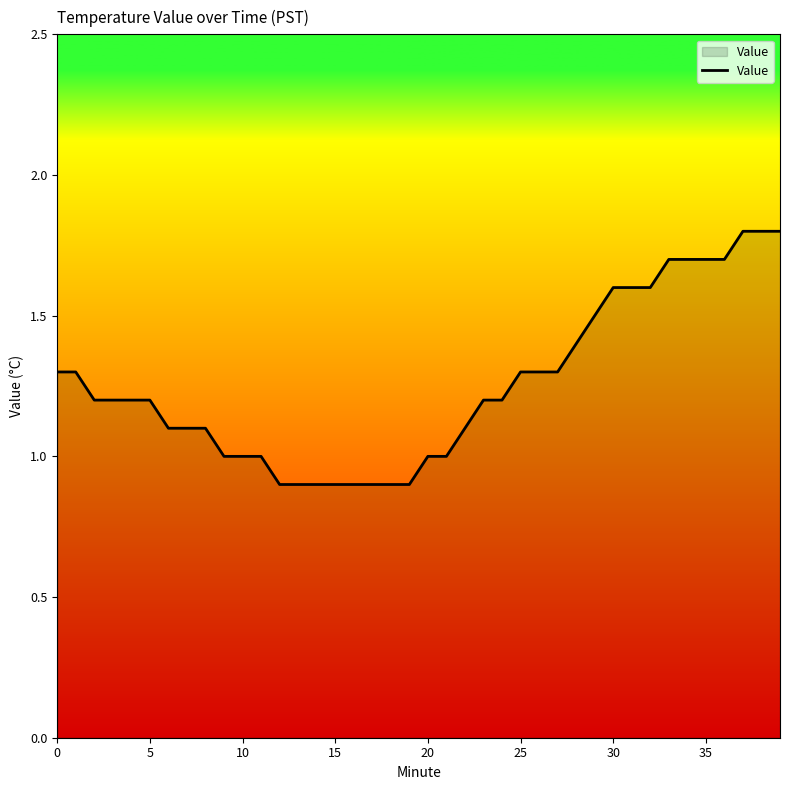

What is the difference between the maximum and minimum values?

0.9